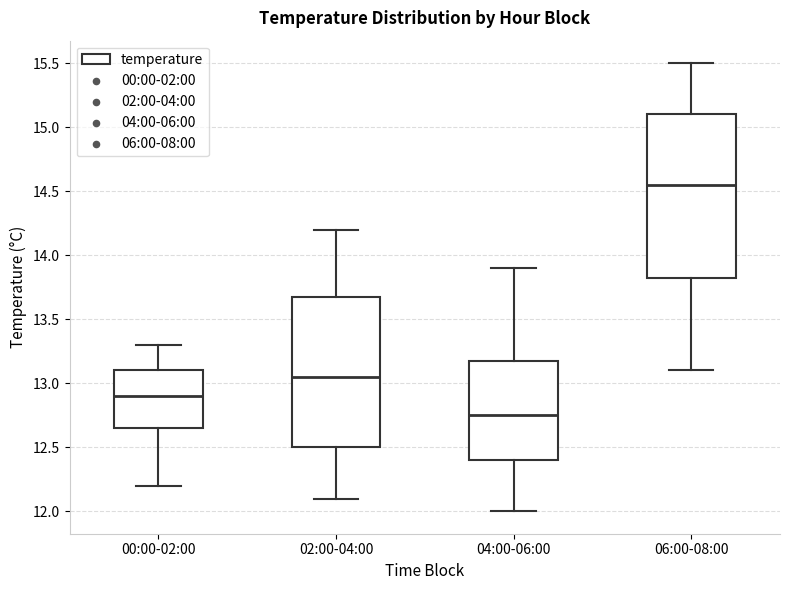

Comparing the boxes themselves (not the whiskers), which one is the tallest?

06:00-08:00